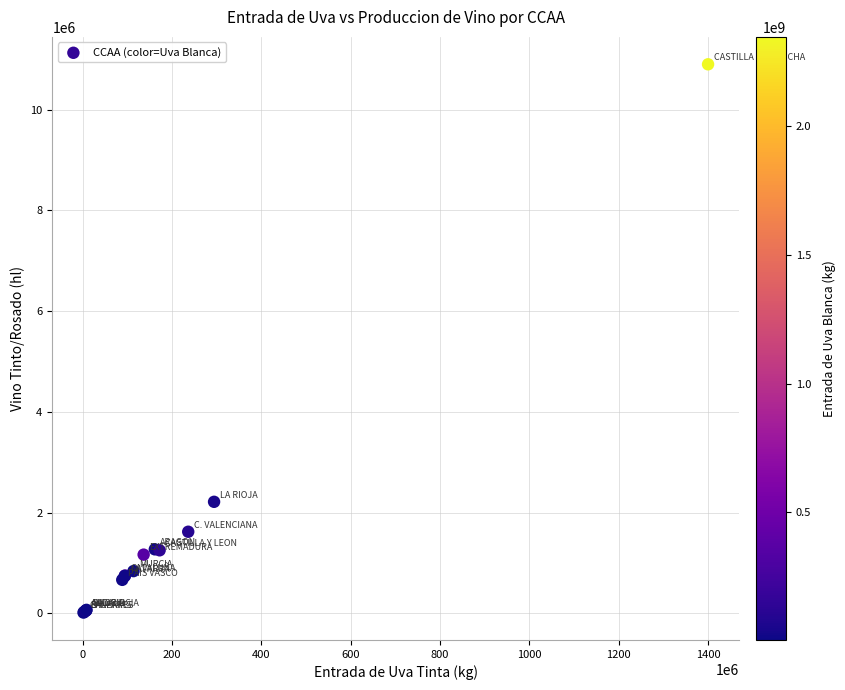

What Y value in the scatter plot is closest to 5458773?

2213713